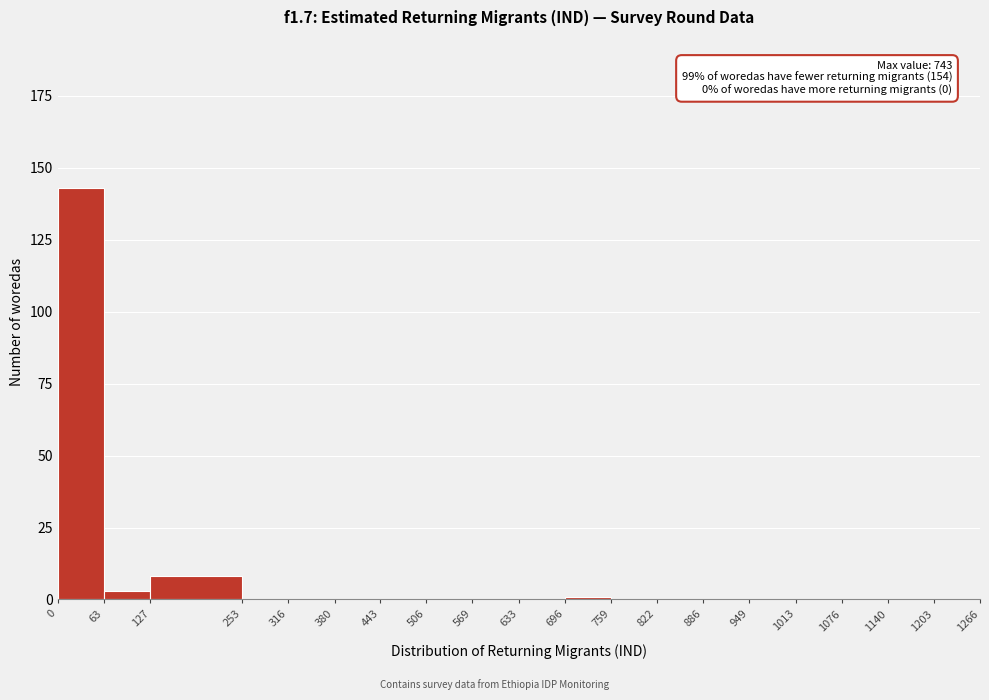

Over which range of the x-axis is the bar tallest?

0 to 63